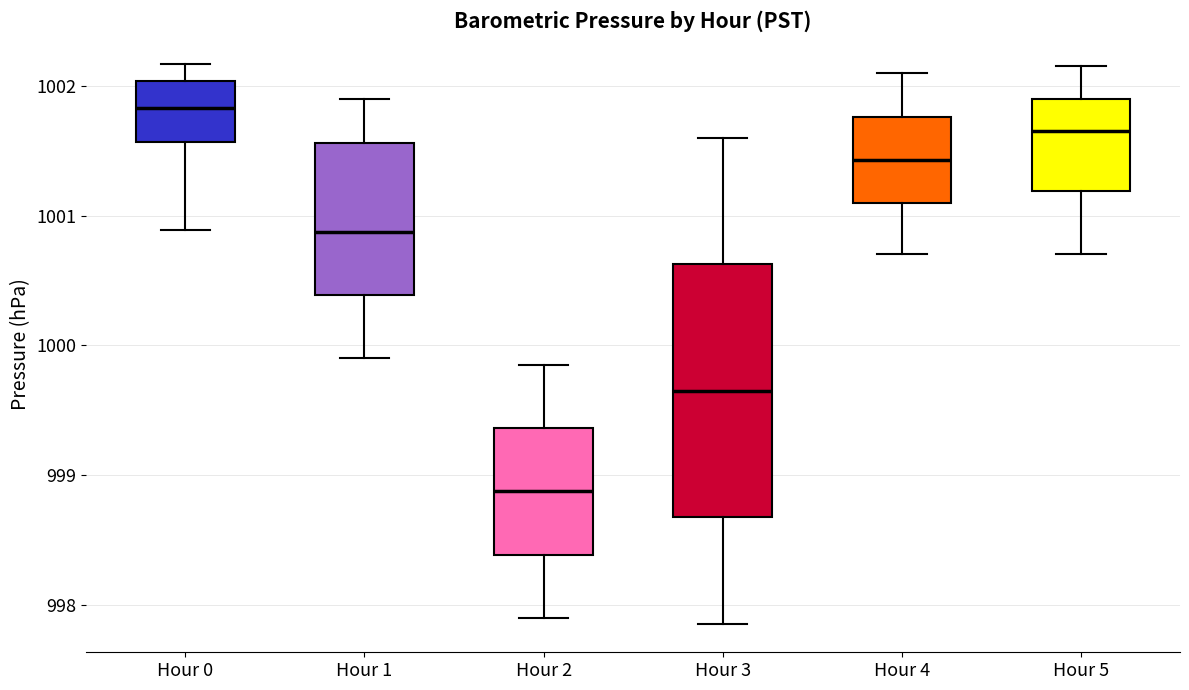

Which box has the lowest median line?

Hour 2